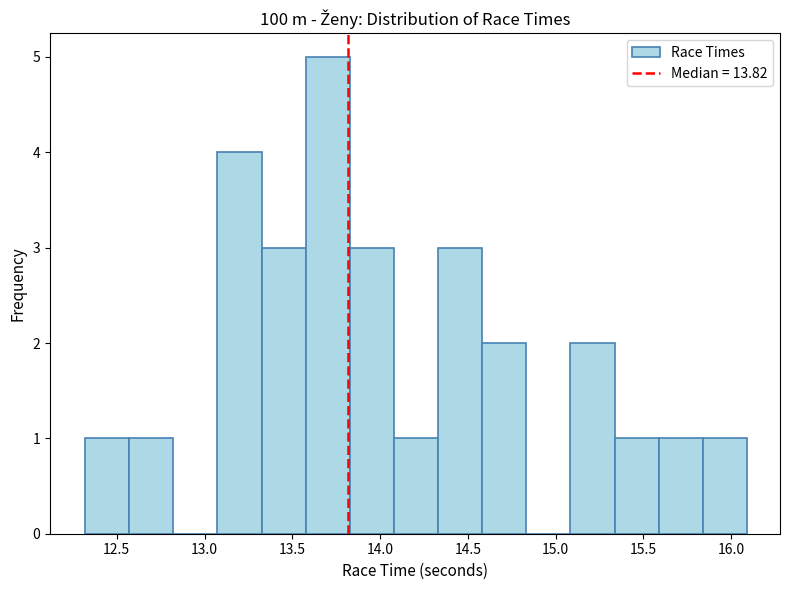

Reading left to right, list every bar in this chart as the range it spans on the x-axis followed by its height. Neither the bar edges nor the heights are printed on the chart, so give them approximately, as read against the axes.

12.30 to 12.55: 1
12.55 to 12.80: 1
12.80 to 13.05: 0
13.05 to 13.35: 4
13.35 to 13.60: 3
13.60 to 13.85: 5
13.85 to 14.10: 3
14.10 to 14.35: 1
14.35 to 14.60: 3
14.60 to 14.85: 2
14.85 to 15.10: 0
15.10 to 15.35: 2
15.35 to 15.60: 1
15.60 to 15.85: 1
15.85 to 16.10: 1